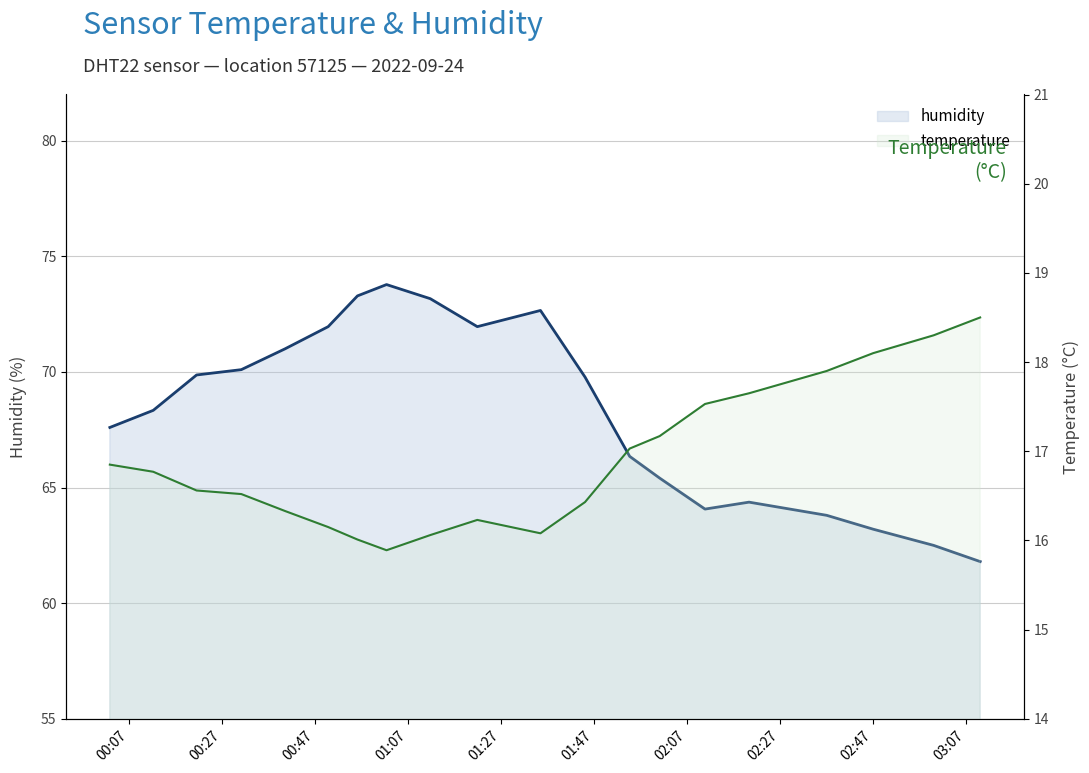

Does the chart display data point markers on the line(s)?

No